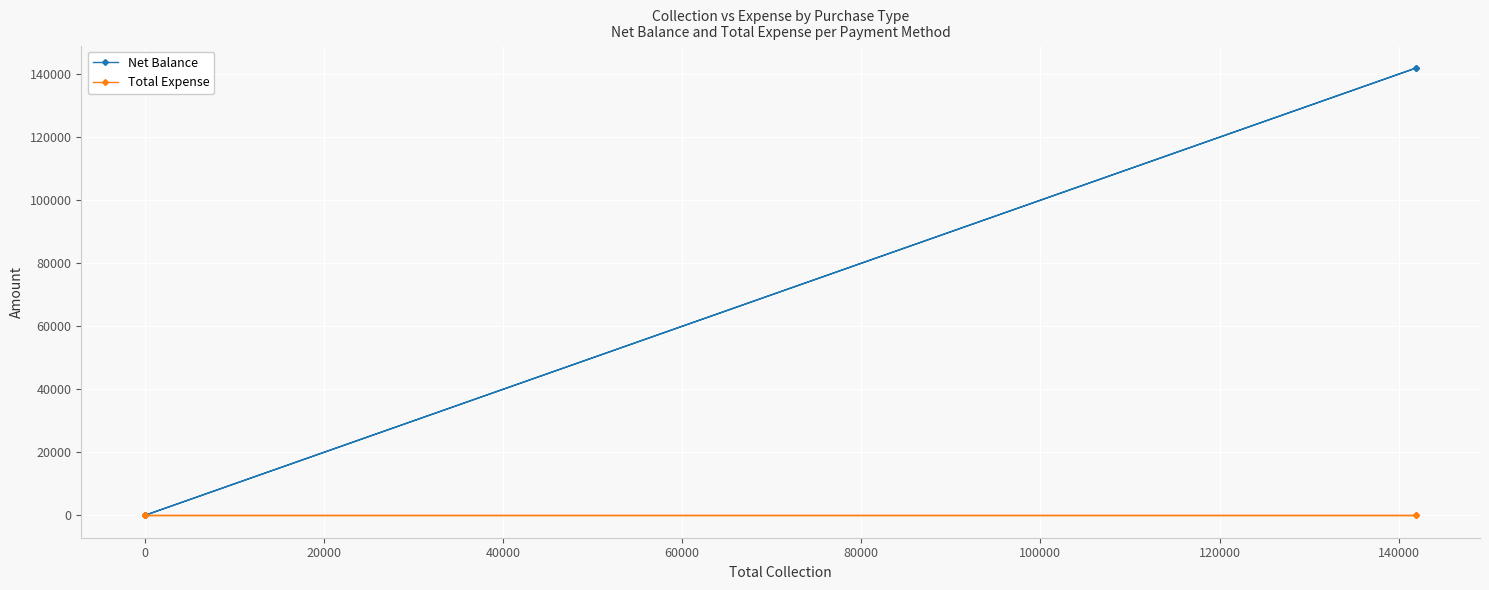

True or false: Total Expense and Net Balance intersect in this chart.

False